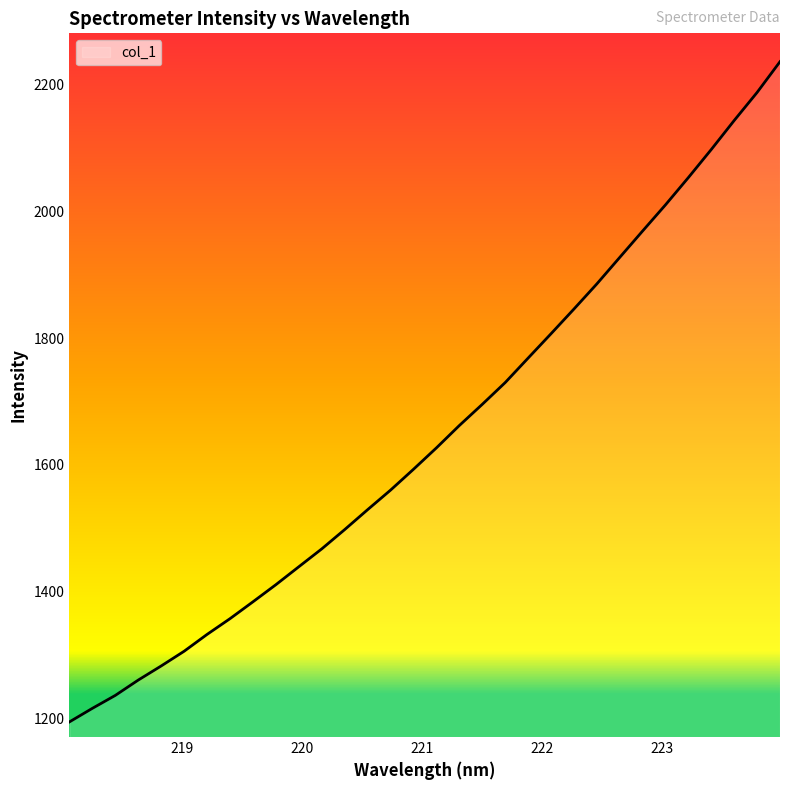

What is the difference between the maximum and minimum values?

1041.4